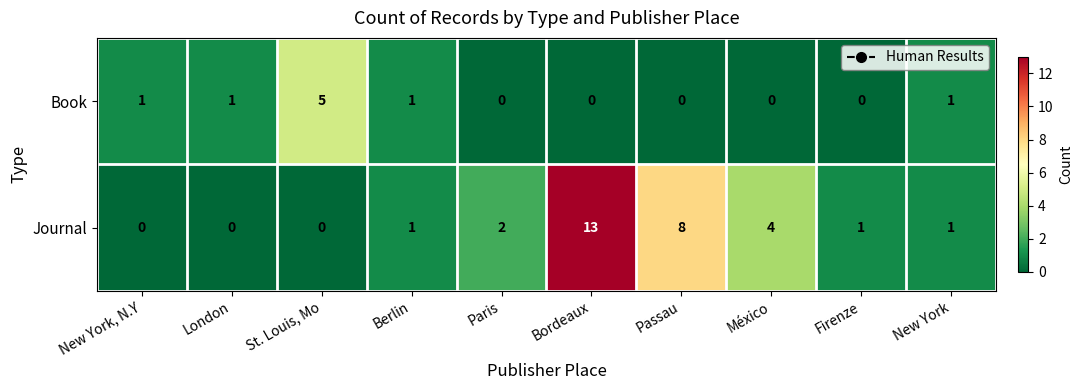

Which series has the widest spread of values?

Journal